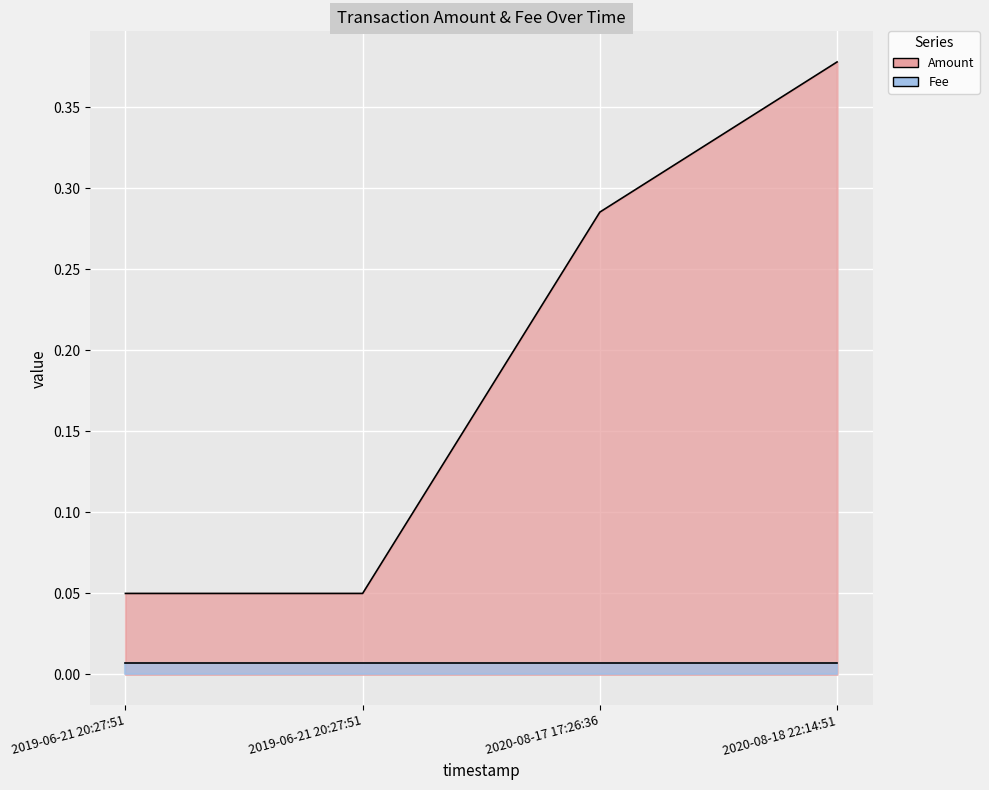

What is the sum of all values?

0.8